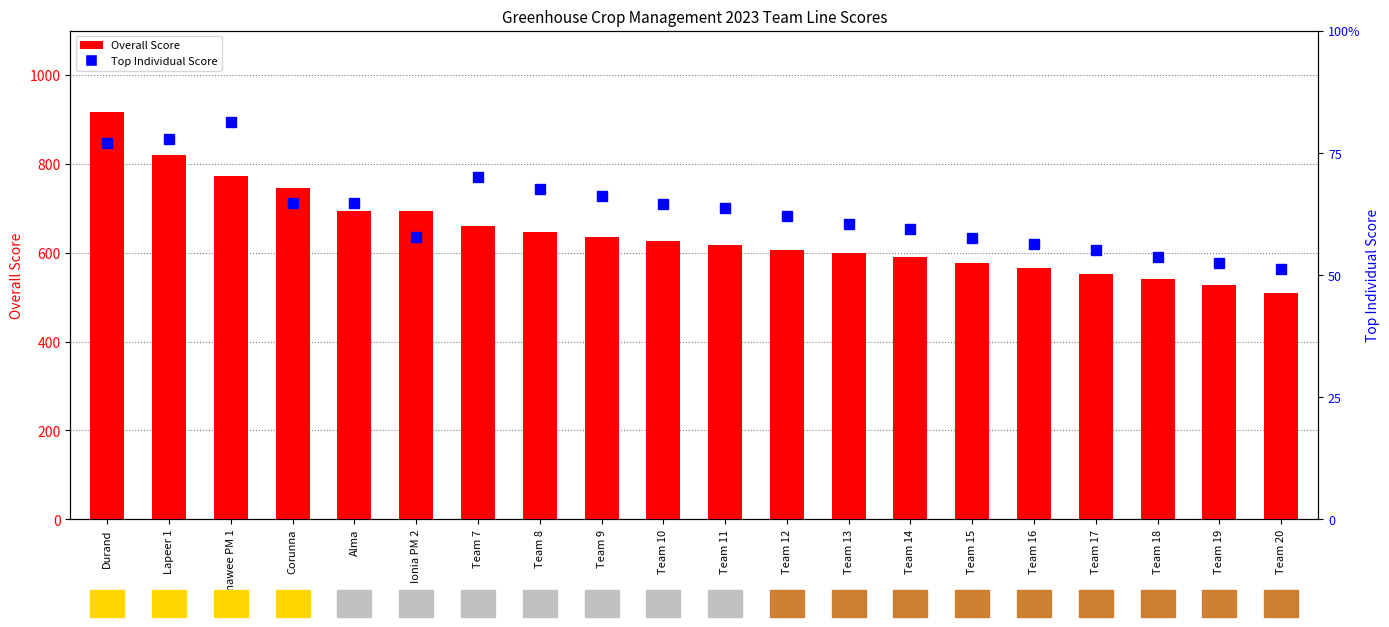

List the labels in order of Overall Score value, largest first.

Durand, Lapeer 1, Lenawee PM 1, Corunna, Alma, Ionia PM 2, Team 7, Team 8, Team 9, Team 10, Team 11, Team 12, Team 13, Team 14, Team 15, Team 16, Team 17, Team 18, Team 19, Team 20